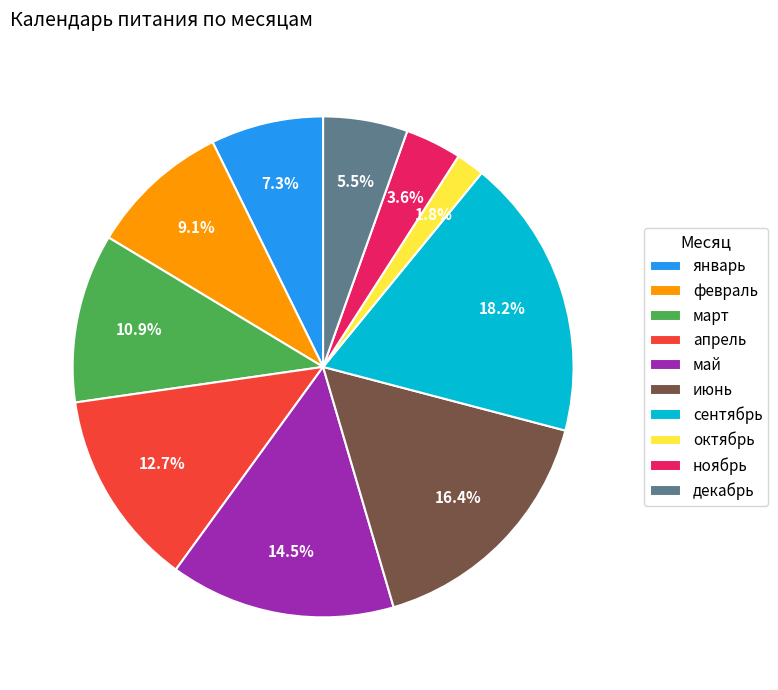

To the nearest percent, what is the combined percentage of февраль and октябрь?

11%